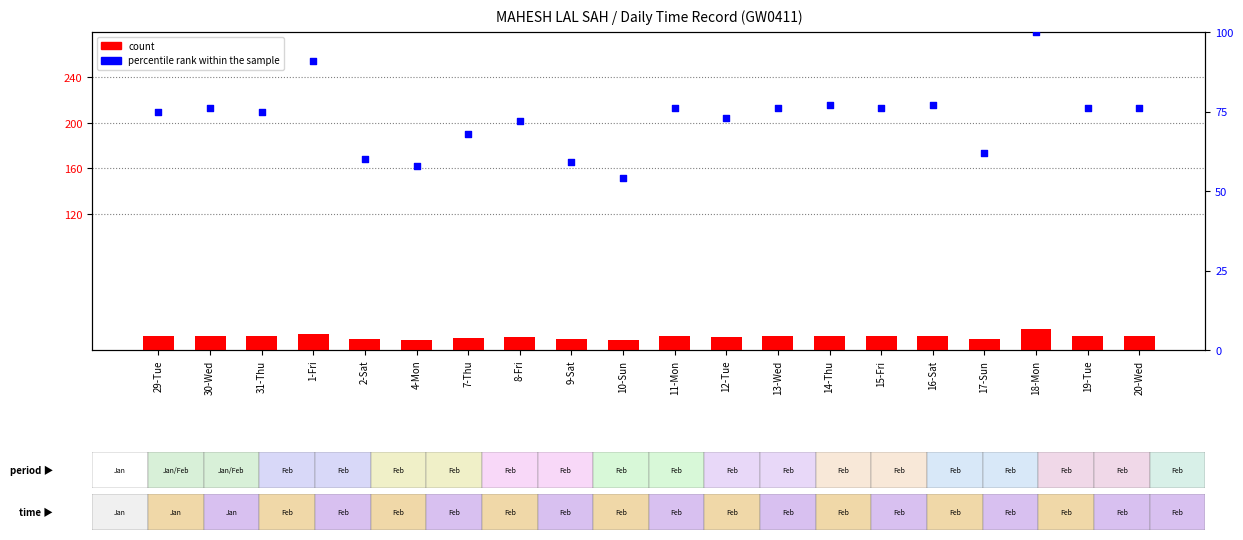

At which category is the sum across all series the highest?

18-Mon